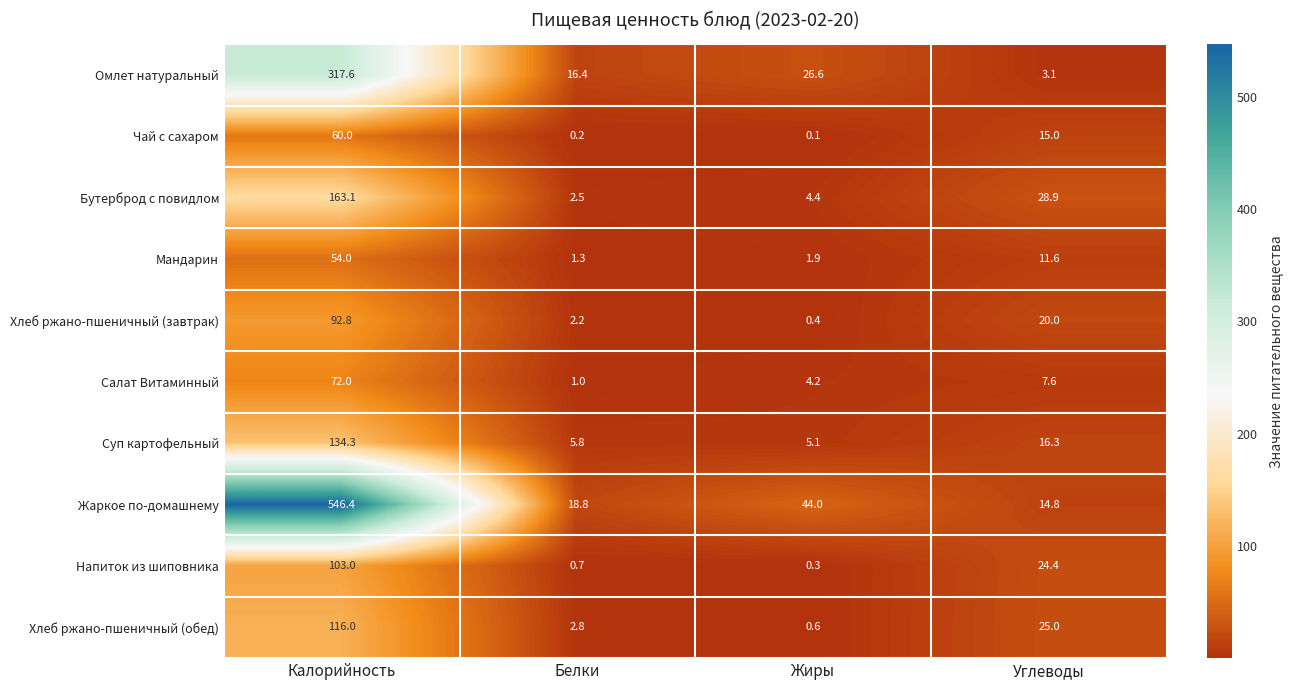

True or false: Жаркое по-домашнему has a value of 14.8 at Углеводы.

True